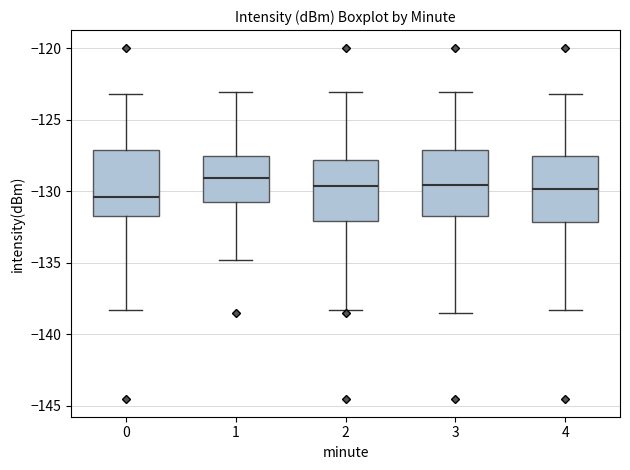

Reading left to right, transcribe this box plot: for each box, give where its median line is, the range the box spans, and where its two whiskers end, as read against the y-axis. The values are not printed on the chart, so give them approximately, as read against the axis.

0: median -130.5, box -131.5 to -127.0, whiskers -138.5 to -123.0
1: median -129.0, box -130.5 to -127.5, whiskers -135.0 to -123.0
2: median -129.5, box -132.0 to -128.0, whiskers -138.5 to -123.0
3: median -129.5, box -131.5 to -127.0, whiskers -138.5 to -123.0
4: median -130.0, box -132.0 to -127.5, whiskers -138.5 to -123.0